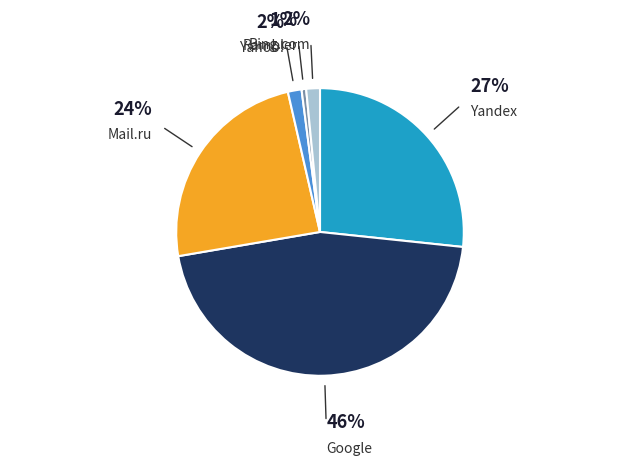

To the nearest percent, what is the average slice percentage?

17%